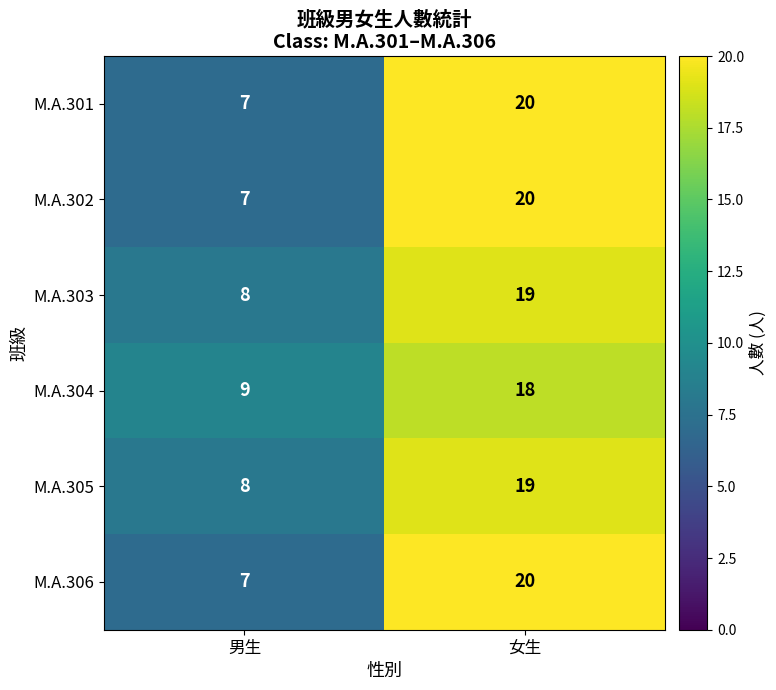

True or false: M.A.302 has a value of 27 at 女生.

False